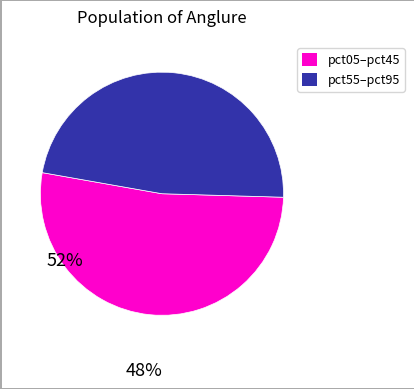

Is there any slice that represents more than half of the pie?

Yes